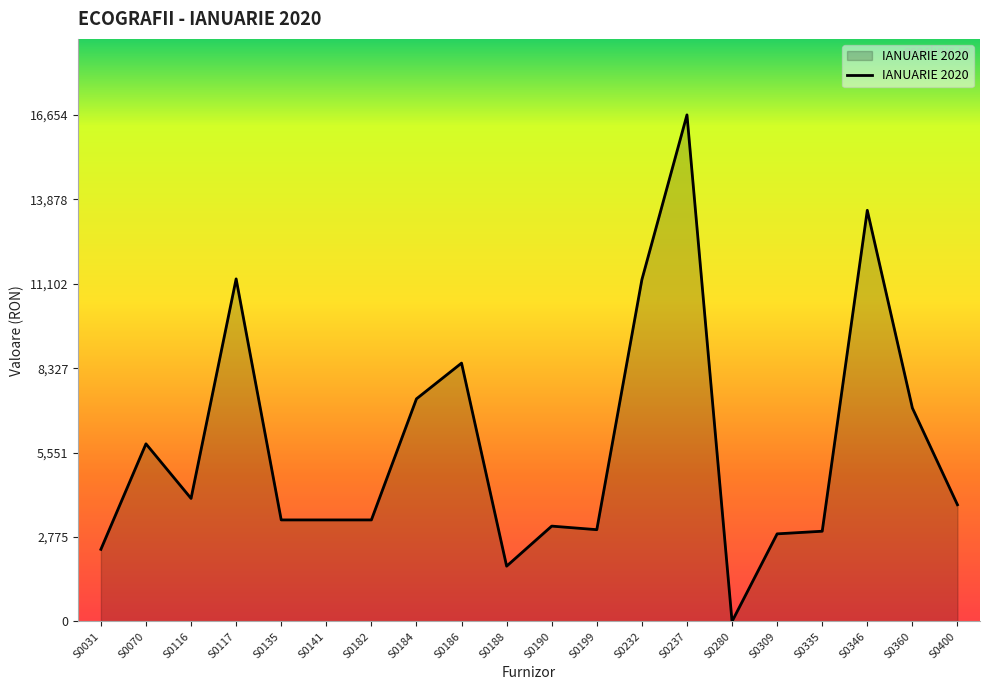

True or false: the data shows 11262.2 at S0117.

True